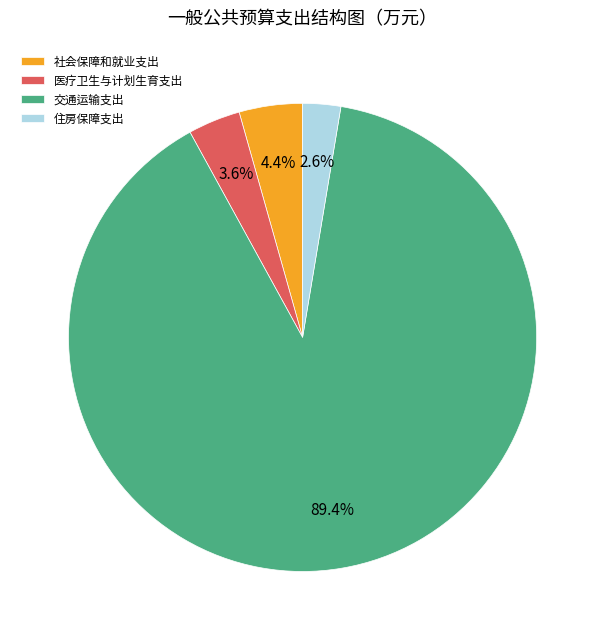

Which category has the smallest portion of the pie?

住房保障支出